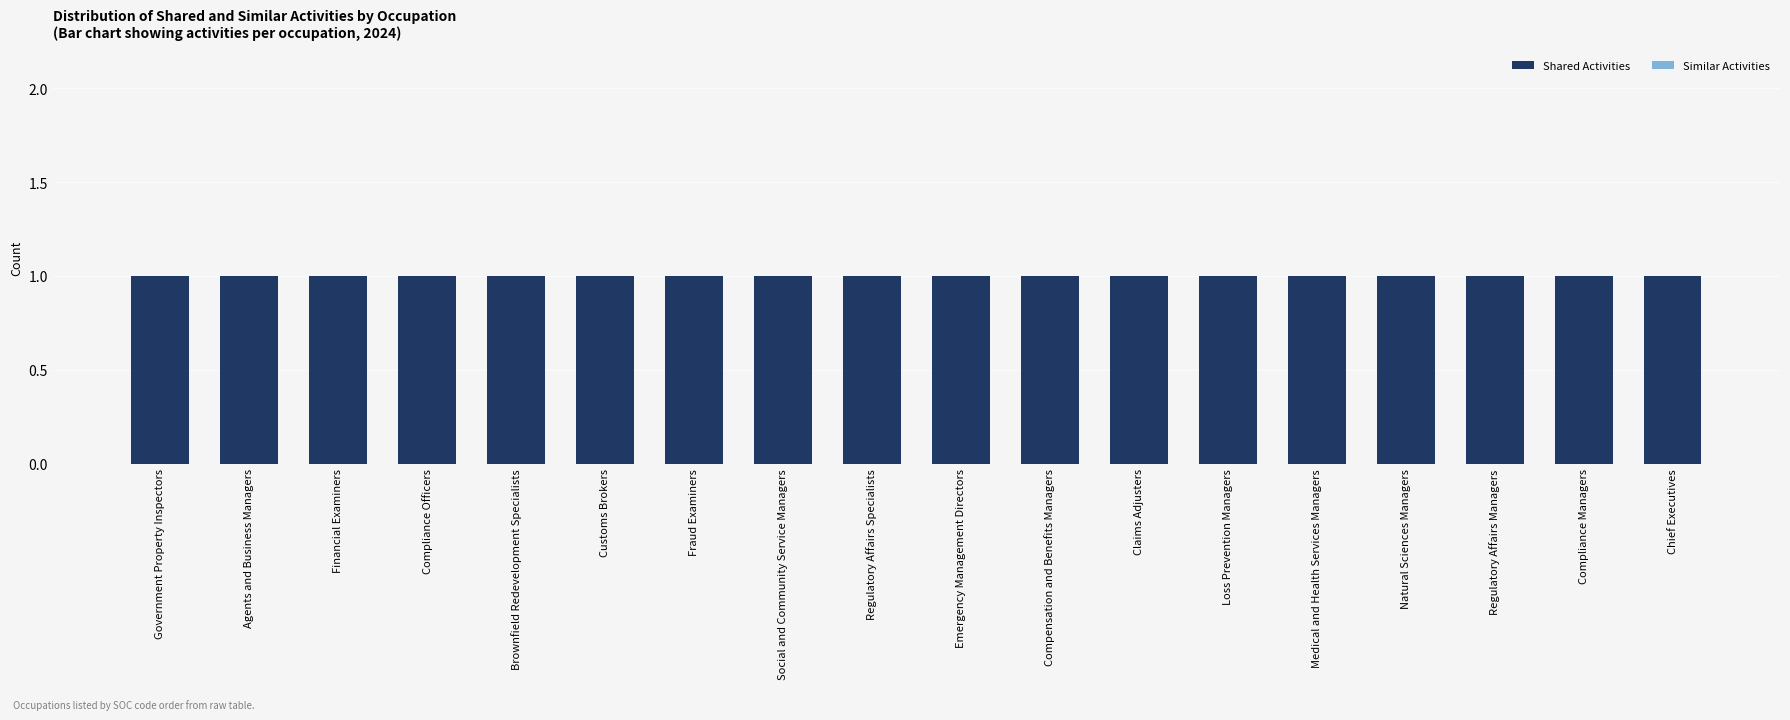

The Similar Activities series shows 0 at Natural Sciences Managers. True or false?

True